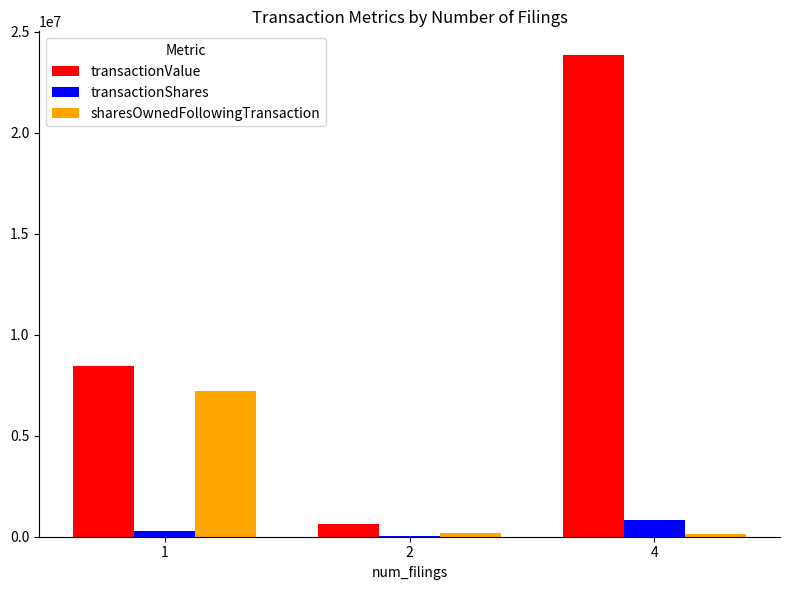

What is the highest value of the transactionShares series?

812564